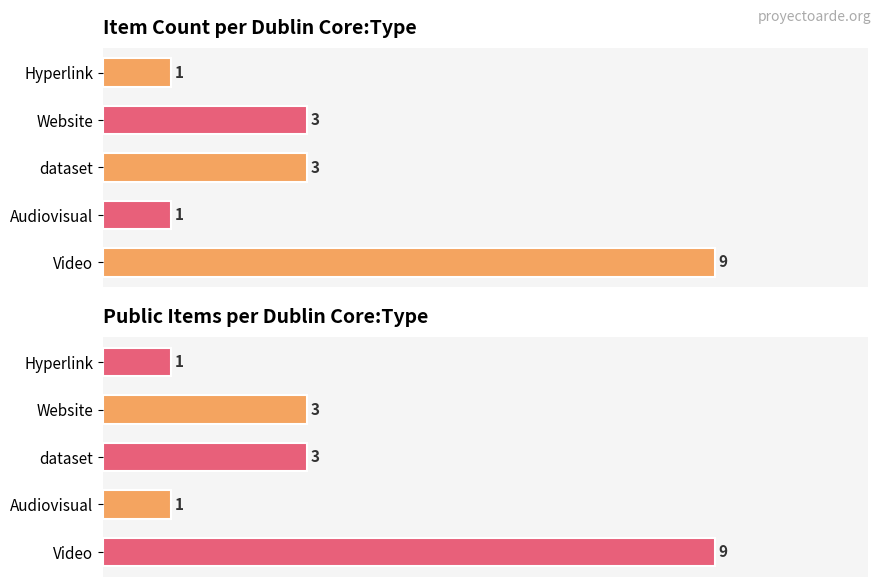

True or false: Count has a value of 1 at 5.

True